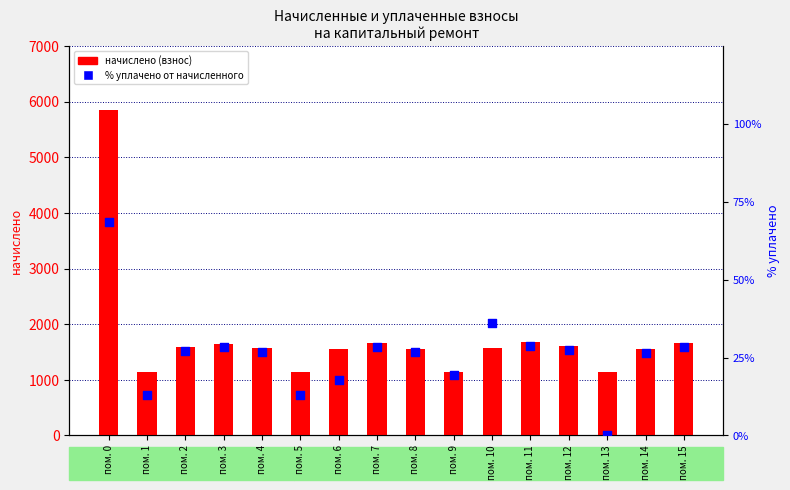

Which series reaches the maximum Y coordinate?

начислено